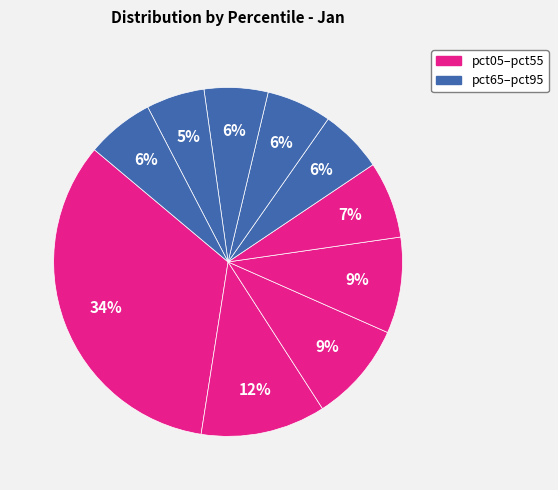

How many segments does this pie chart have?

10